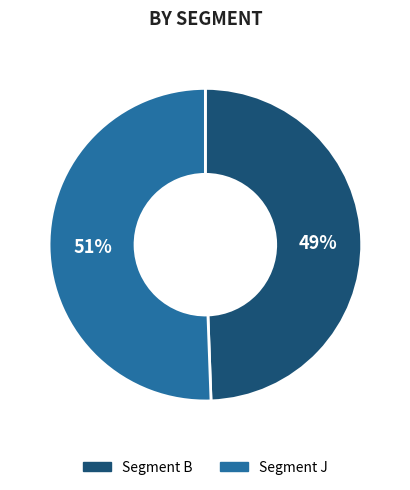

How many slices are in this pie chart?

2